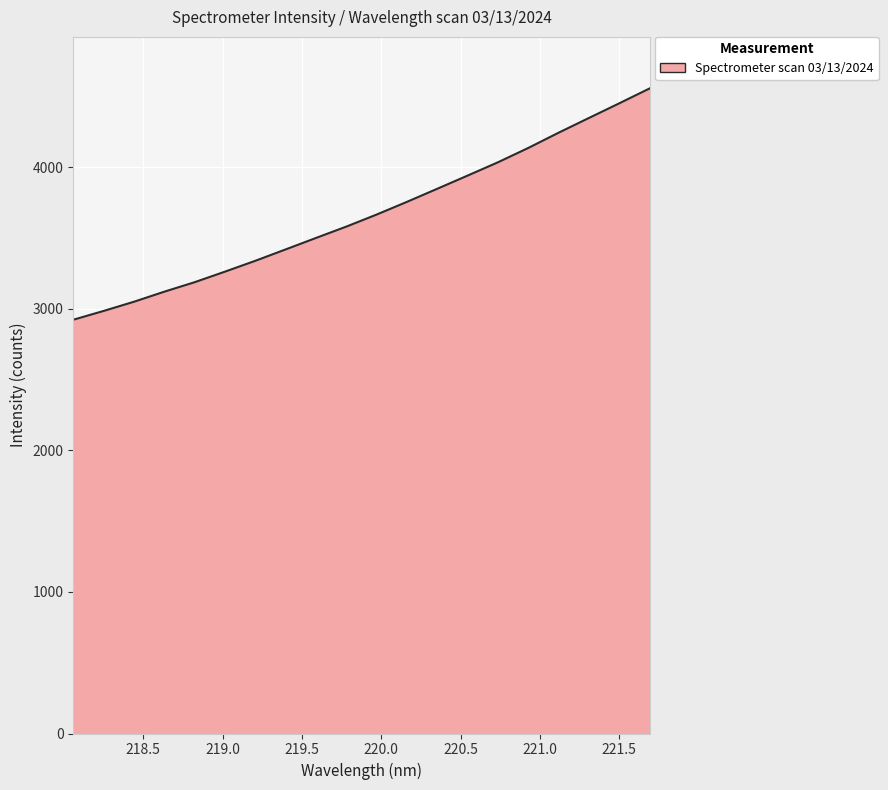

What is the greatest value displayed?

4554.5